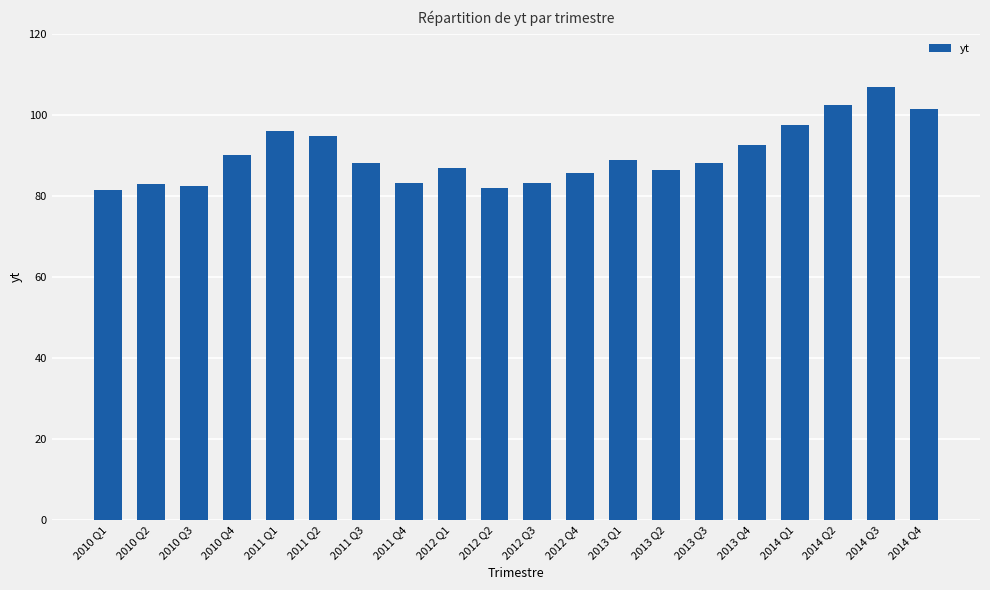

What is the smallest value displayed?

81.5